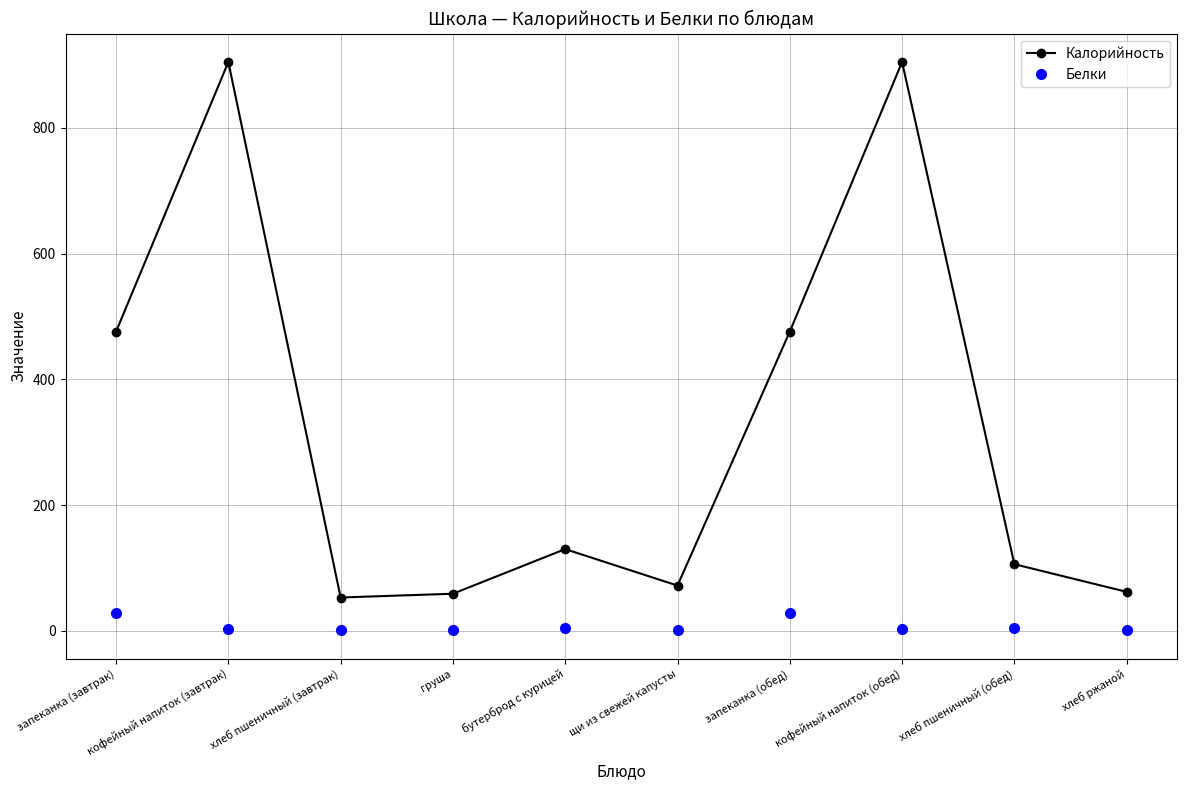

True or false: Калорийность and Белки intersect in this chart.

False